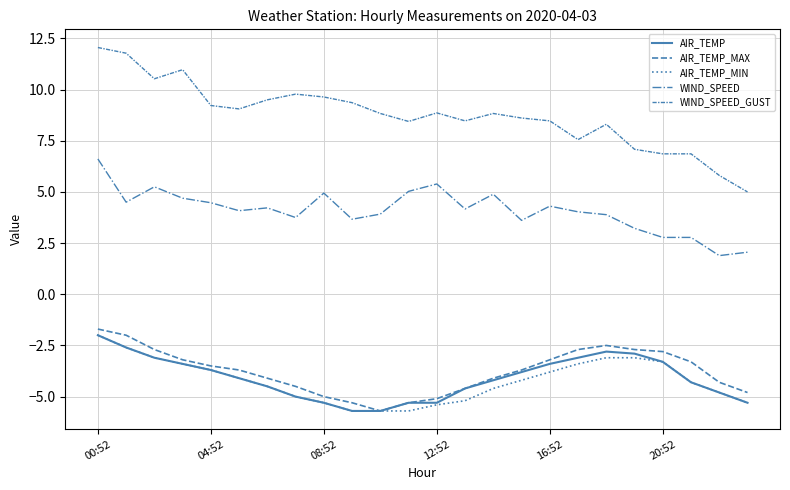

True or false: AIR_TEMP has more than 1 points higher than both neighbors.

False